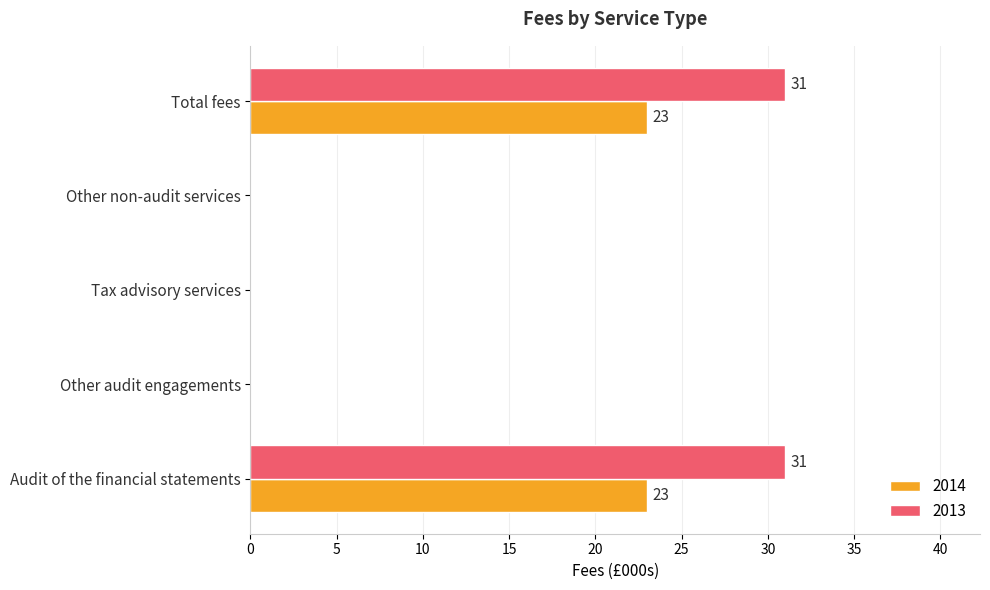

What is the greatest value displayed?

31